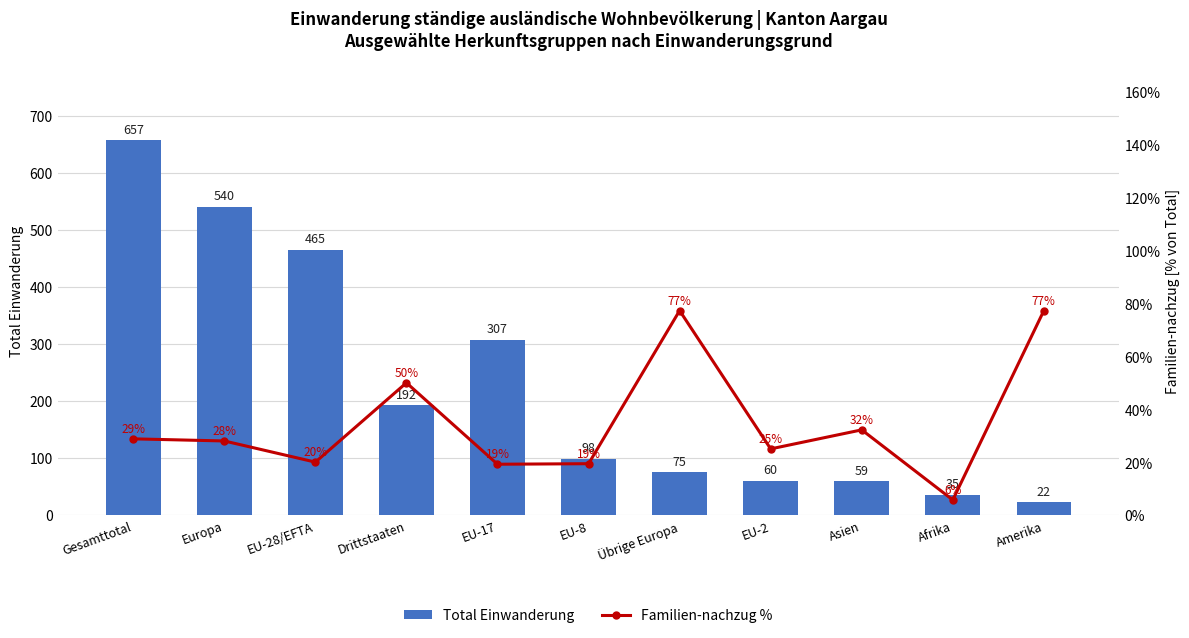

Is it true that Total Einwanderung equals 263.4 at Drittstaaten?

False